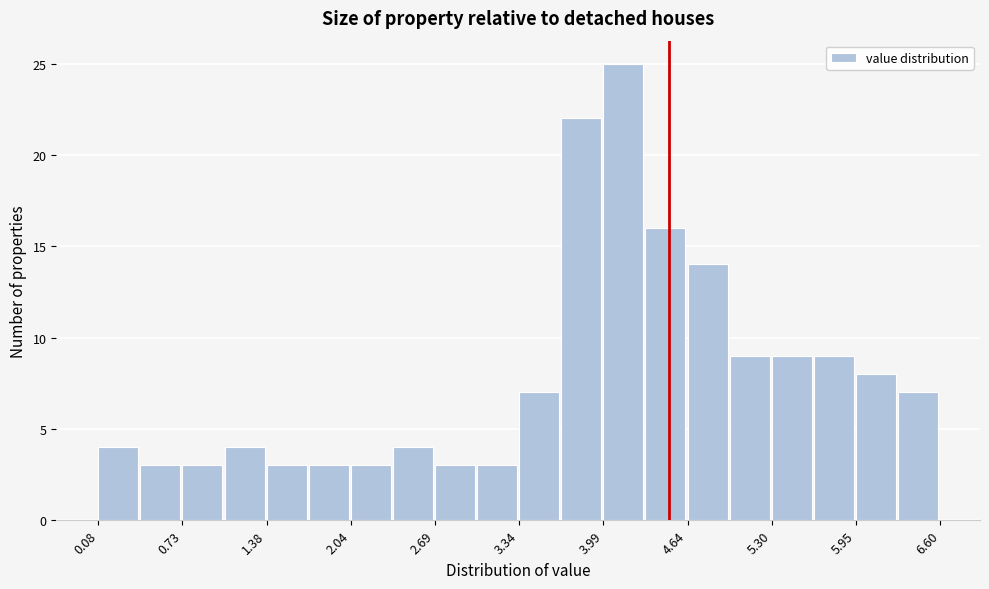

Around what value on the x-axis is the tallest bar? Give the approximate position of its centre, as read against the axis.

4.1